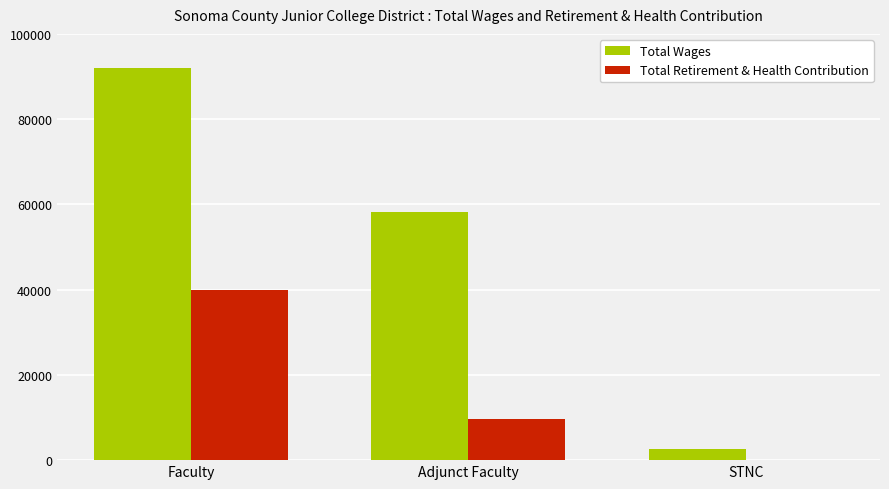

The value of Total Wages at STNC is 2622. True or false?

True